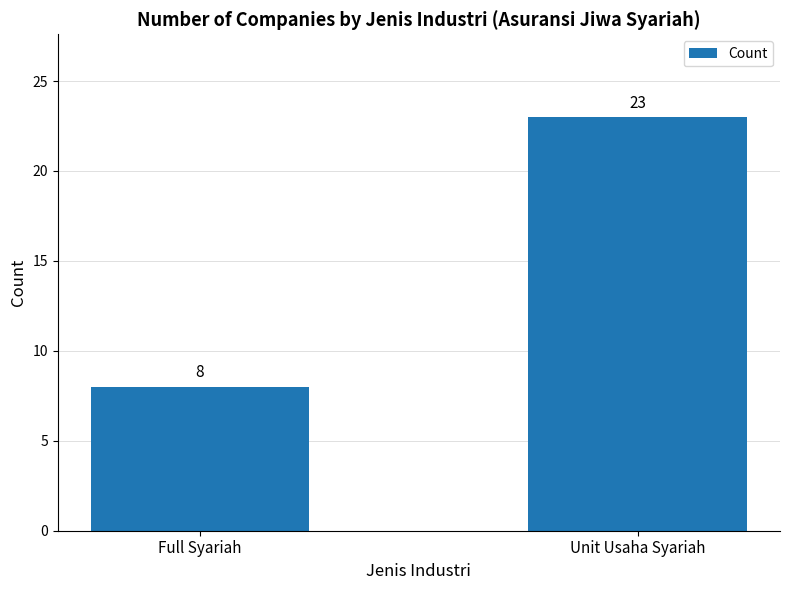

What is the average value?

16